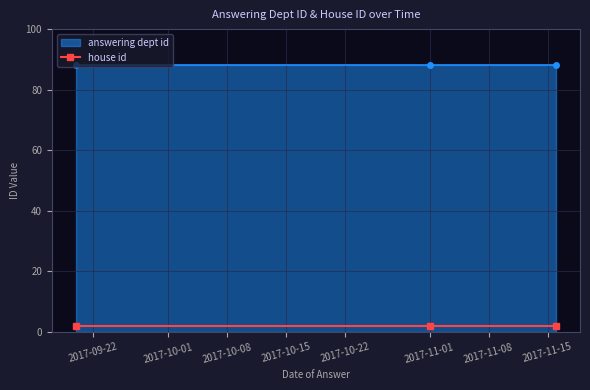

Reading left to right, what are all the values shown in this chart?

answering dept id: 2017-09-20=88	2017-11-01=88	2017-11-16=88
house id: 2017-09-20=2	2017-11-01=2	2017-11-16=2